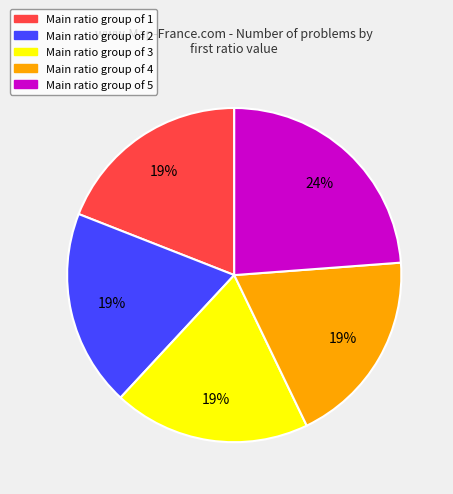

How many slices are in this pie chart?

5